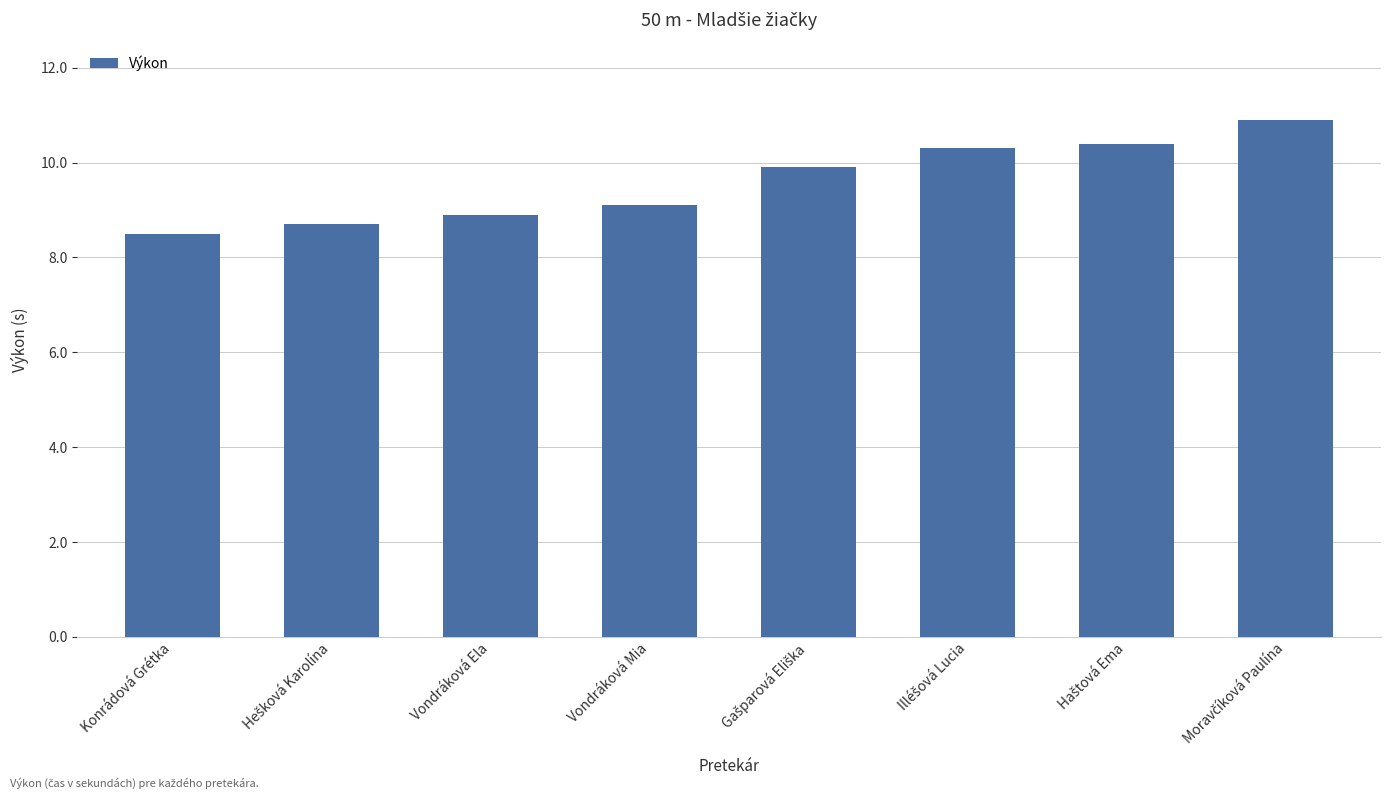

What is the sum of all values?

76.7